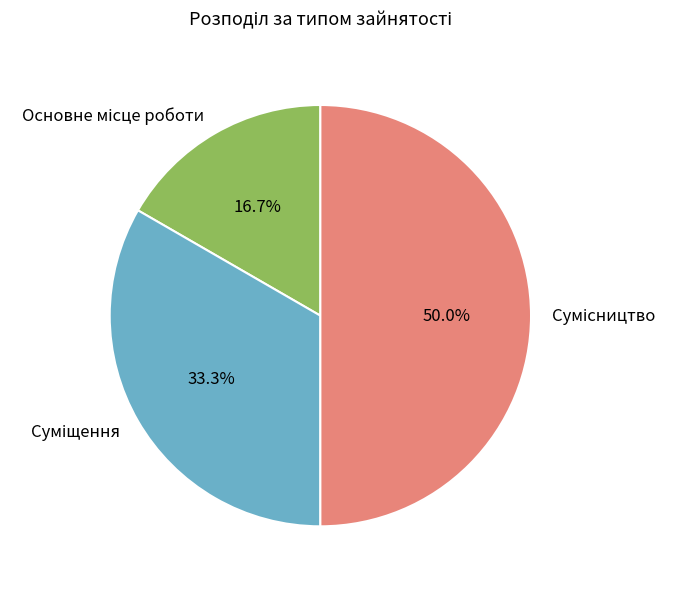

Is it true that Сумісництво is 50% of the pie?

True